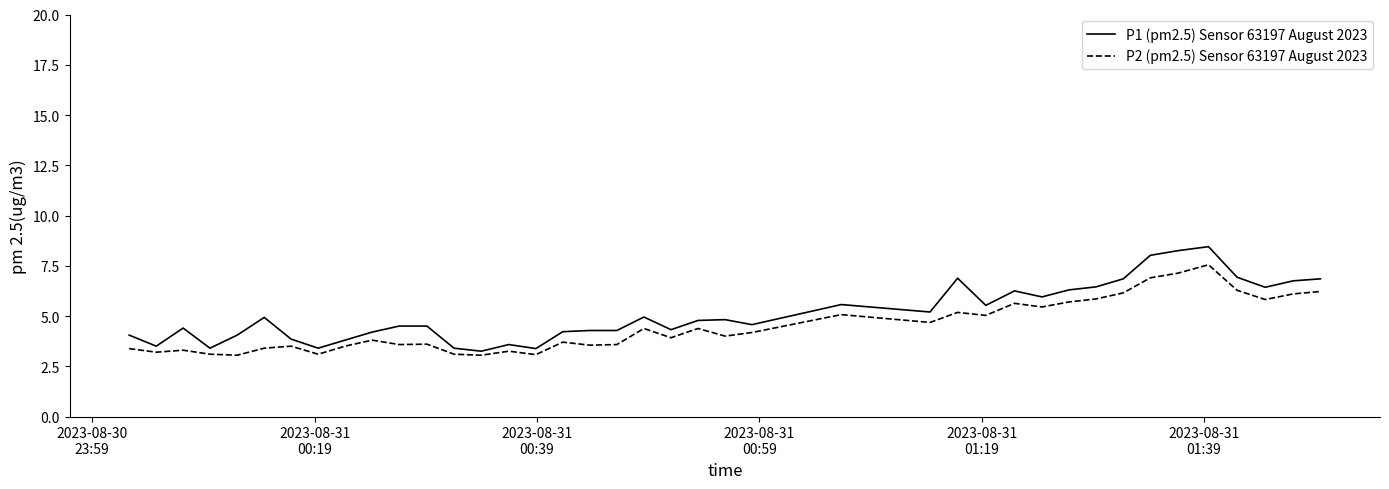

List the series in order of their peak value, lowest first.

P2 (pm2.5) Sensor 63197 August 2023, P1 (pm2.5) Sensor 63197 August 2023